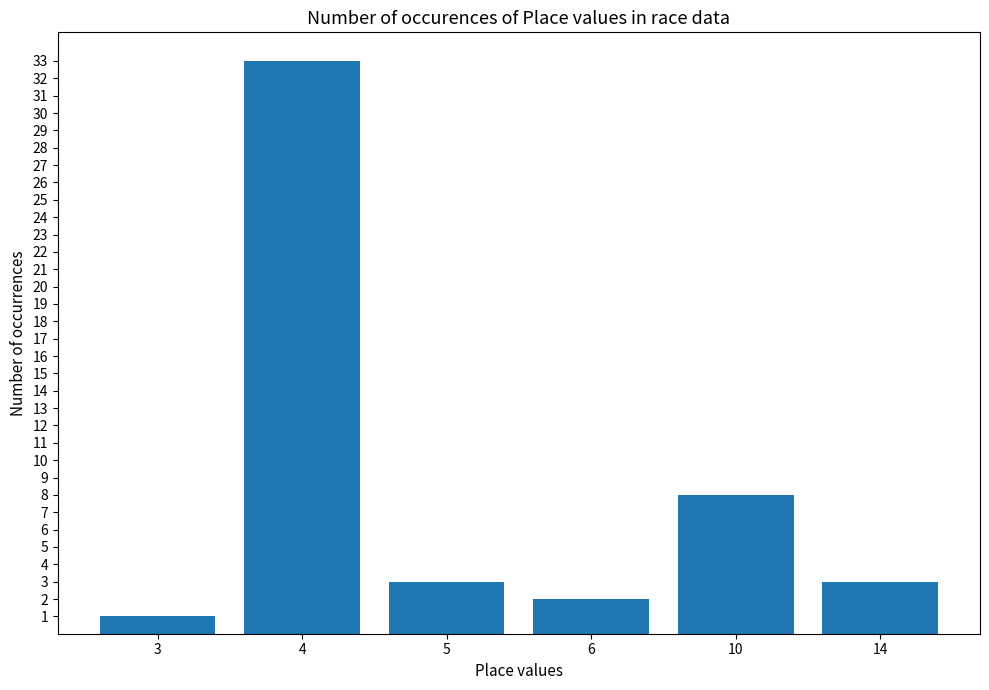

Reading left to right, extract all data points from this chart.

1	33	3	2	8	3